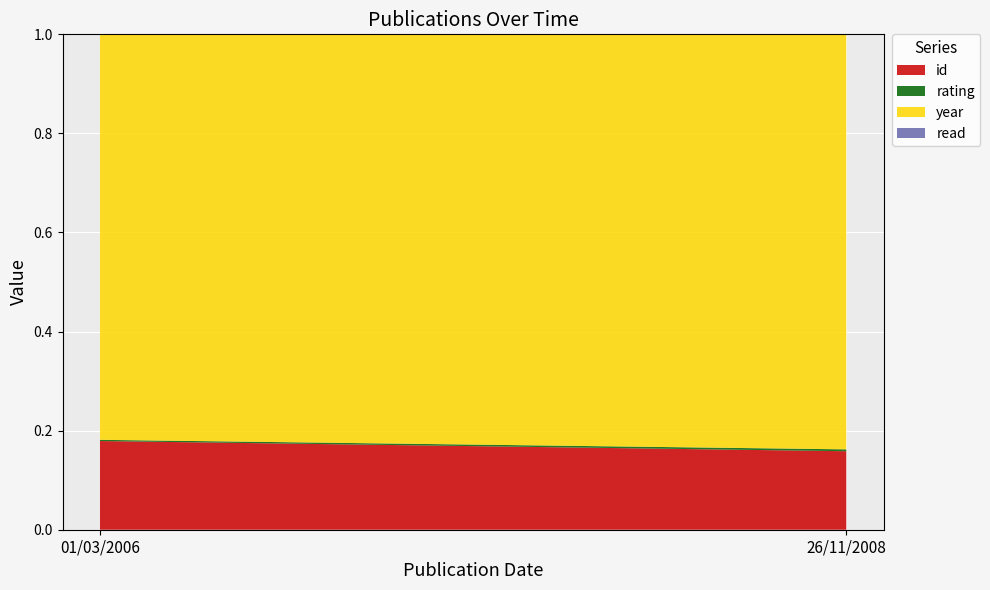

Reading left to right, what are all the values shown in this chart?

id: 439	380
rating: 6	9
year: 2006	2008
read: 1	1